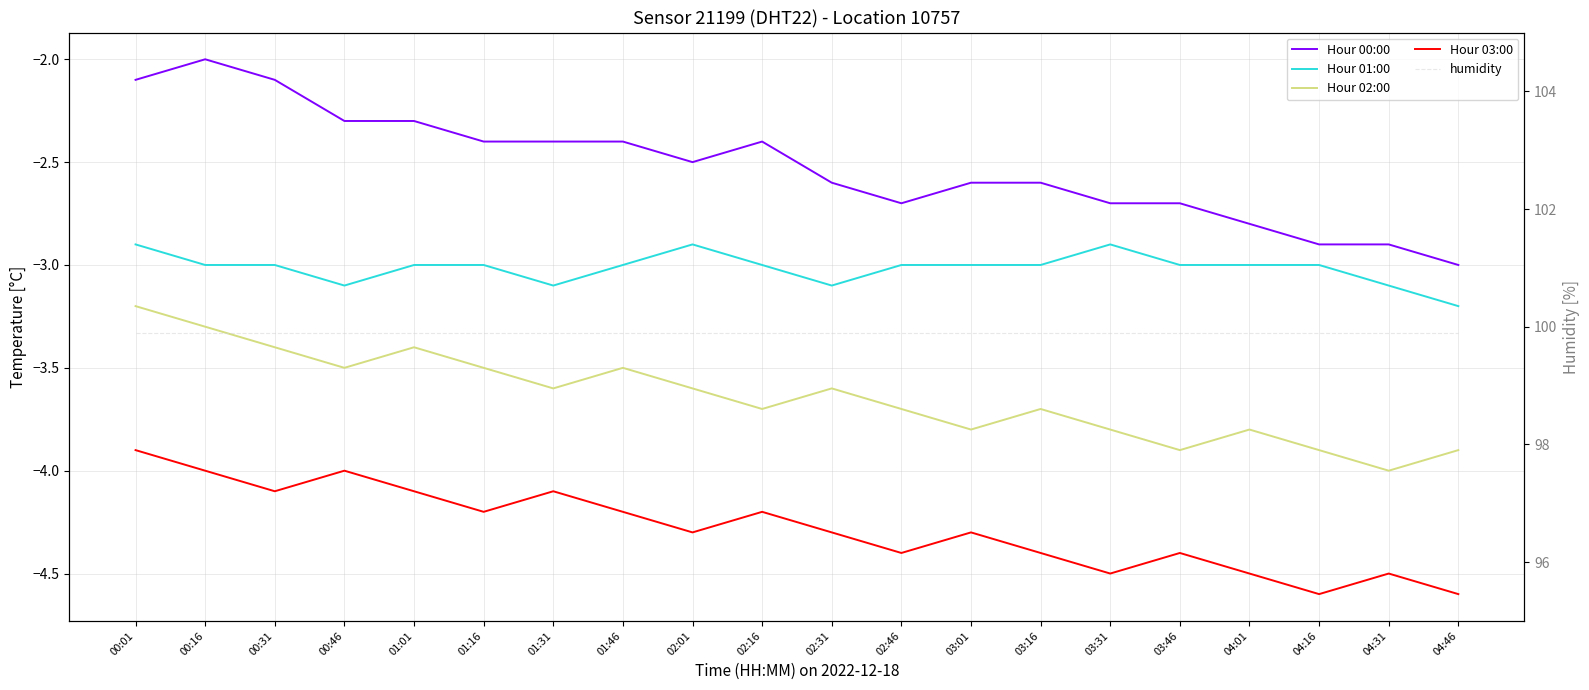

What is the approximate value of Hour 00:00 at 03:31?

-2.7